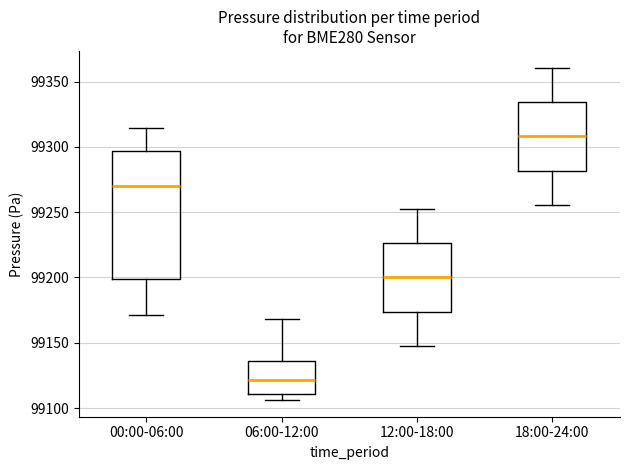

Where does the upper whisker of the box for 18:00-24:00 end on the y-axis? The values are not printed on the chart, so give them approximately, as read against the axis.

99360